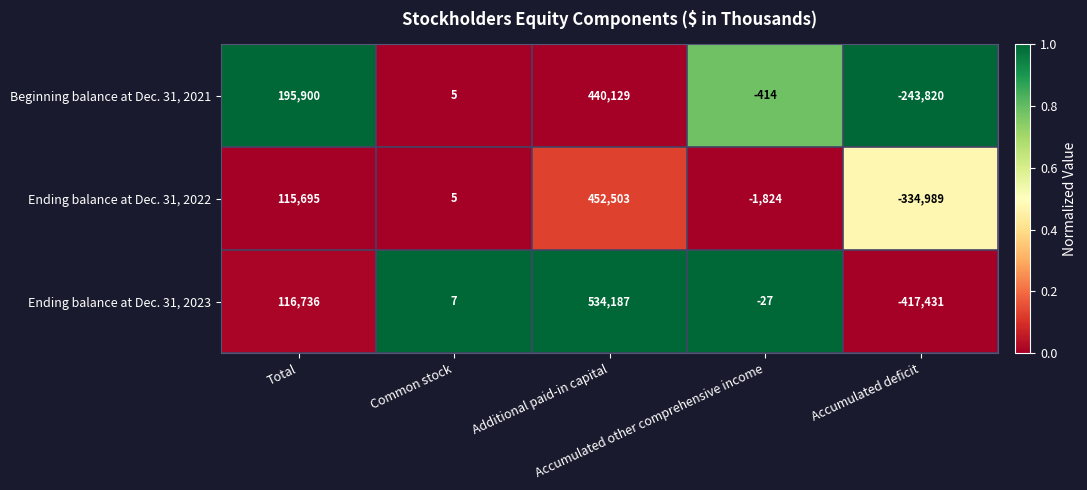

Rank the series by their maximum value, from highest to lowest.

Ending balance at Dec. 31, 2023, Ending balance at Dec. 31, 2022, Beginning balance at Dec. 31, 2021